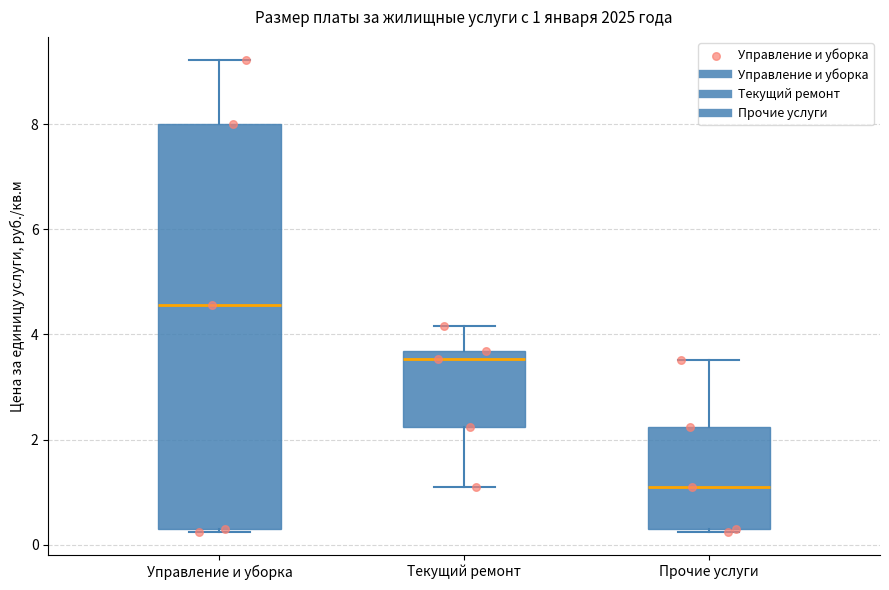

Comparing the boxes themselves (not the whiskers), which one is the tallest?

Управление и уборка